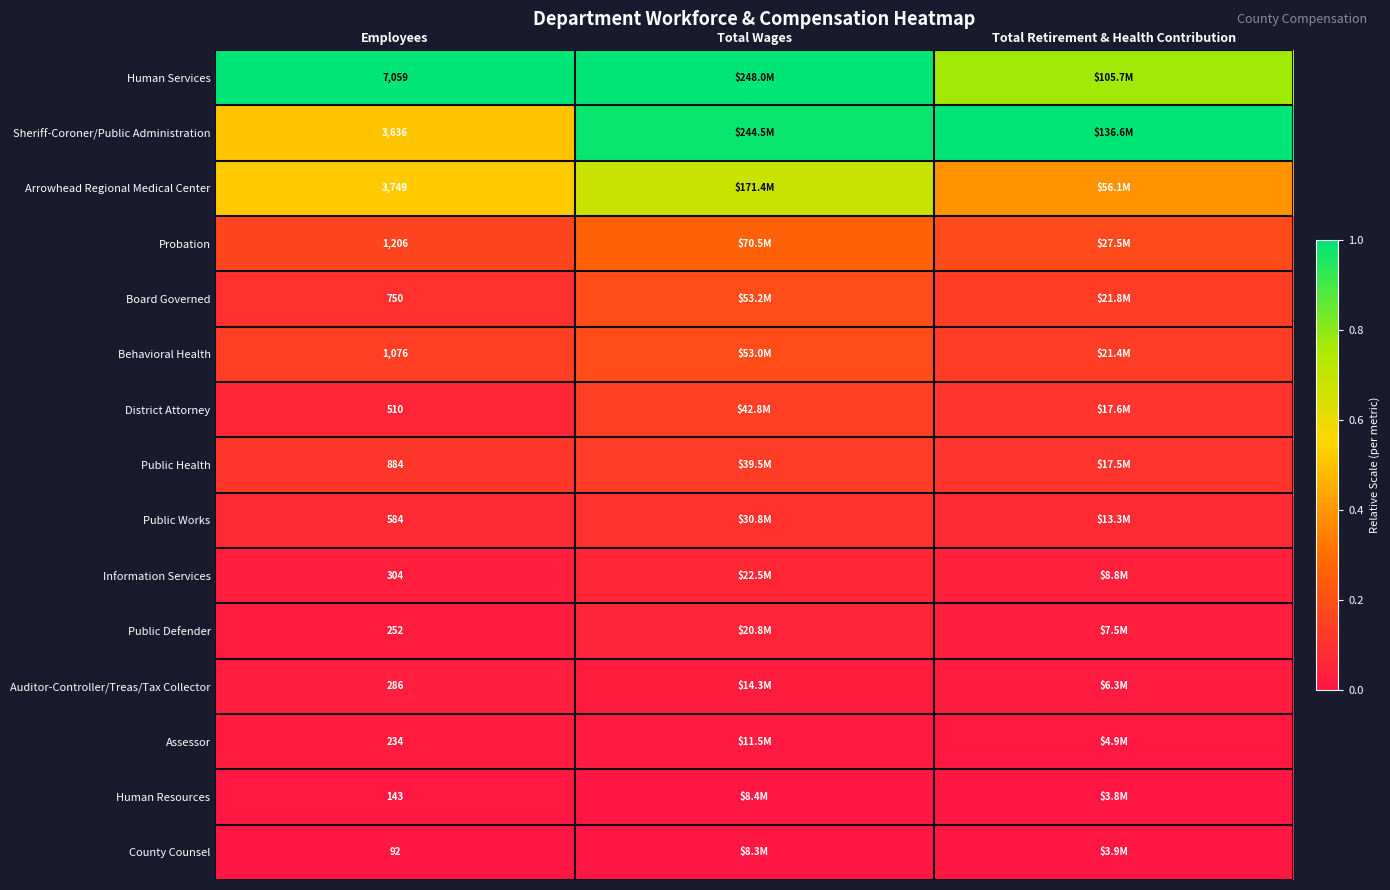

Rank the series at Employees from highest to lowest value.

Human Services, Arrowhead Regional Medical Center, Sheriff-Coroner/Public Administration, Probation, Behavioral Health, Public Health, Board Governed, Public Works, District Attorney, Information Services, Auditor-Controller/Treas/Tax Collector, Public Defender, Assessor, Human Resources, County Counsel